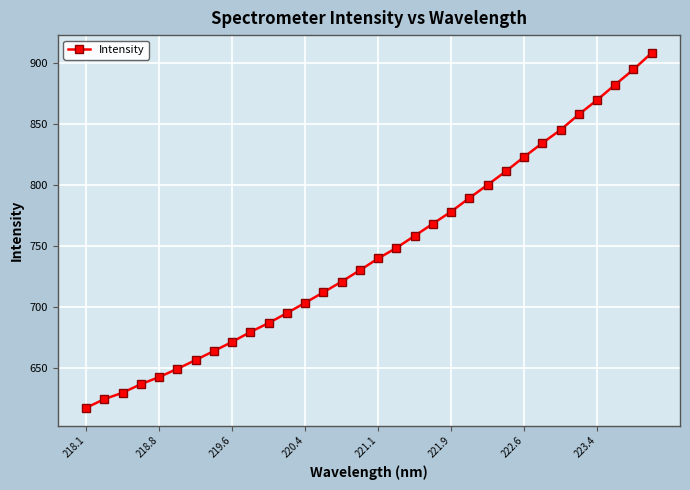

What is the difference between the maximum and minimum values?

290.1